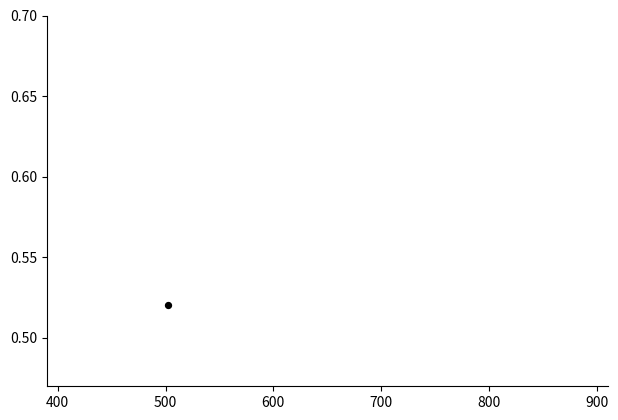

Which series has the widest spread of Y values?

Shares (normalised)